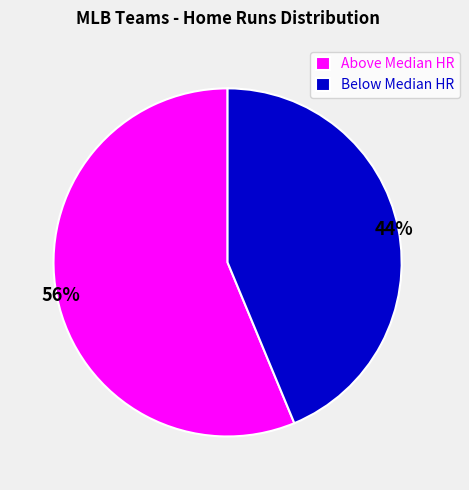

True or false: Below Median HR accounts for 37% of the total.

False